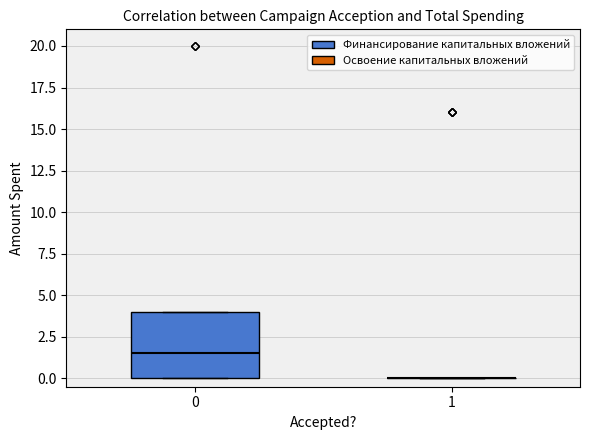

Reading left to right, read every box against the y-axis: the position of its median line, the range the box covers, and the ends of its whiskers. The values are not printed on the chart, so give them approximately, as read against the axis.

0: median 1.5, box 0.0 to 4.0, whiskers 0.0 to 4.0
1: box collapsed to a line at 0.0, whiskers 0.0 to 0.0